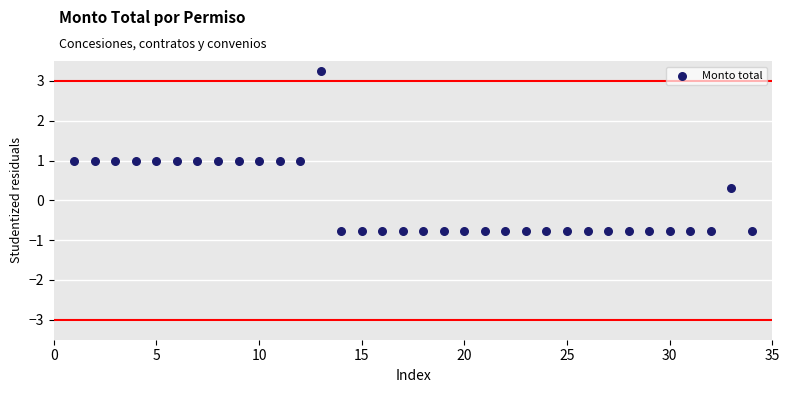

What is the range of X values (max minus min)?

33.0